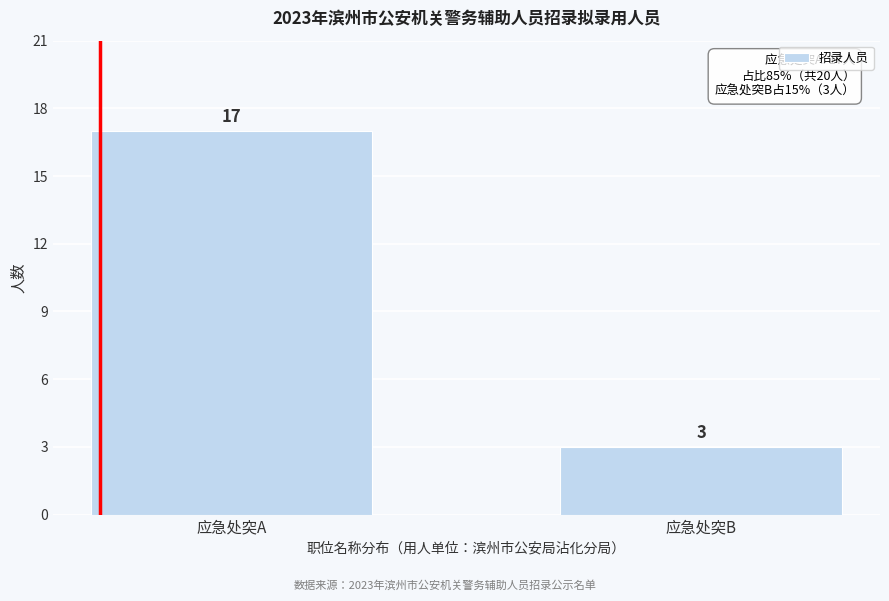

Reading left to right, transcribe all the data shown in this chart.

17	3